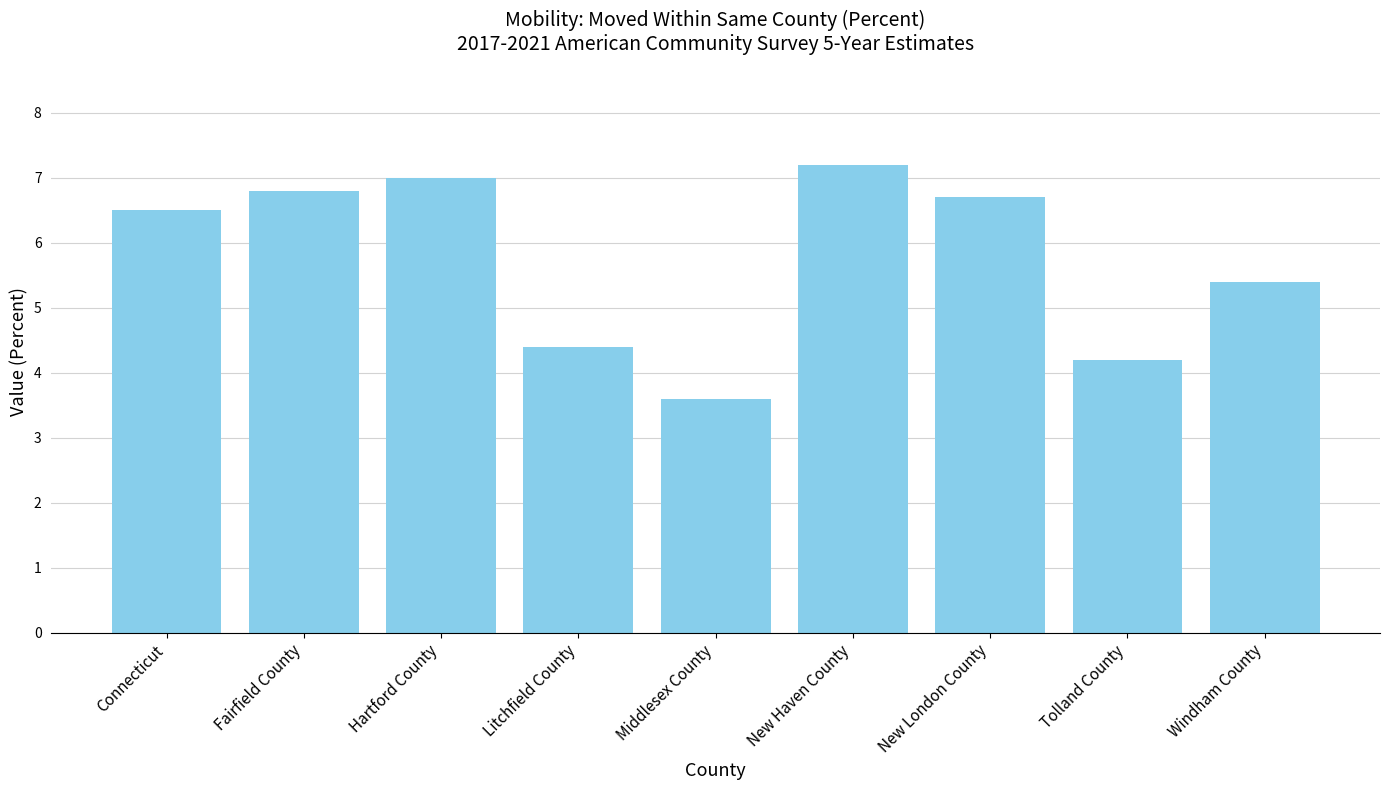

Reading right to left, what are all the values shown in this chart?

5.4	4.2	6.7	7.2	3.6	4.4	7.0	6.8	6.5